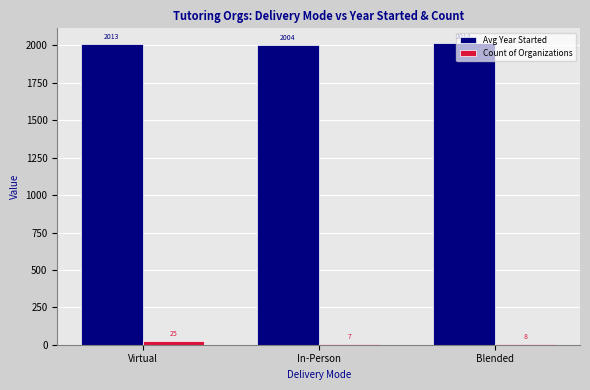

Rank the series by their average value, from lowest to highest.

Count of Organizations, Avg Year Started